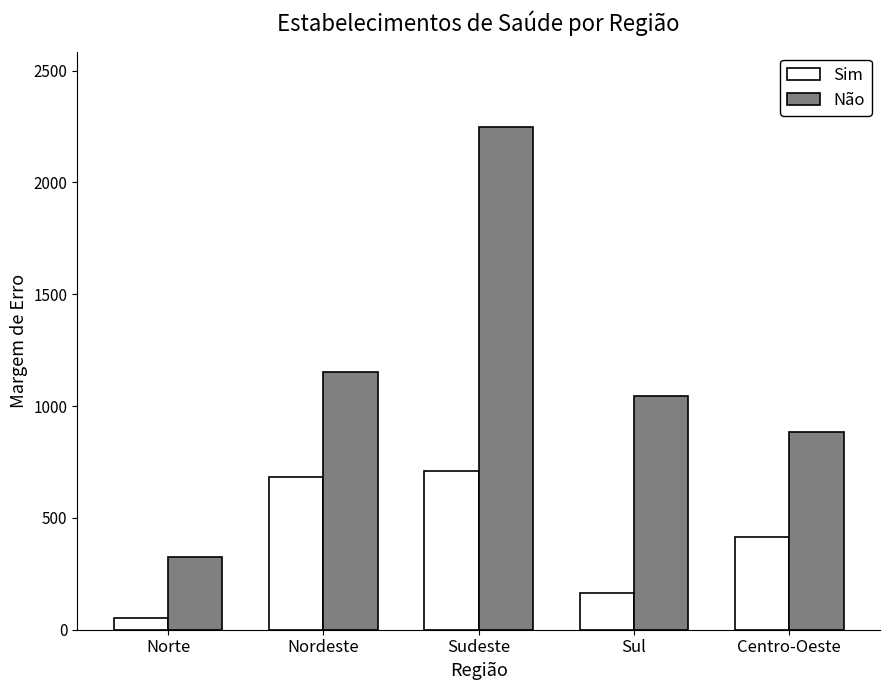

Rank the categories by Não value from highest to lowest.

Sudeste, Nordeste, Sul, Centro-Oeste, Norte